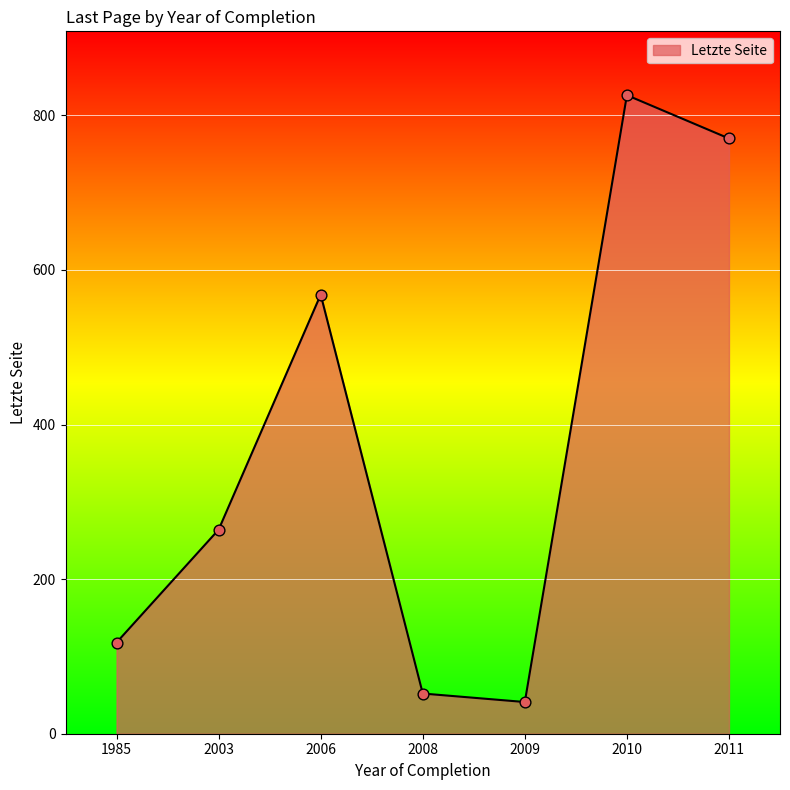

Which has a higher value, 2009 or 2003?

2003